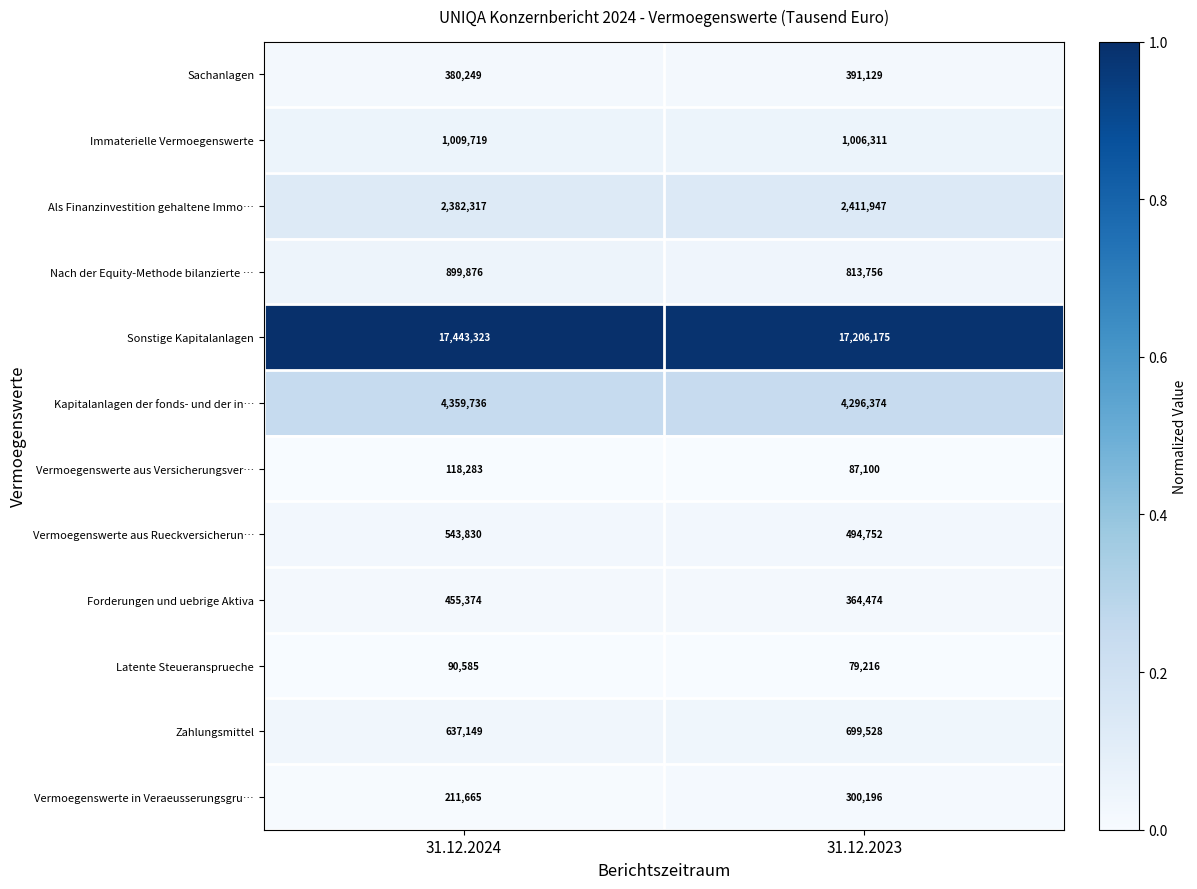

Which series has the widest spread of values?

Sonstige Kapitalanlagen